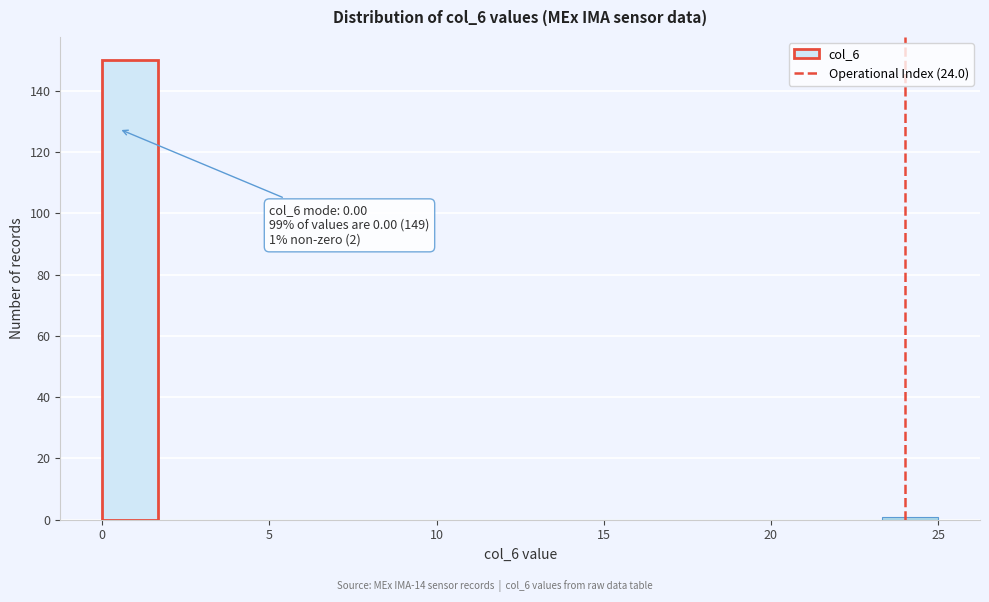

Around what value on the x-axis is the tallest bar? Give the approximate position of its centre, as read against the axis.

1.0